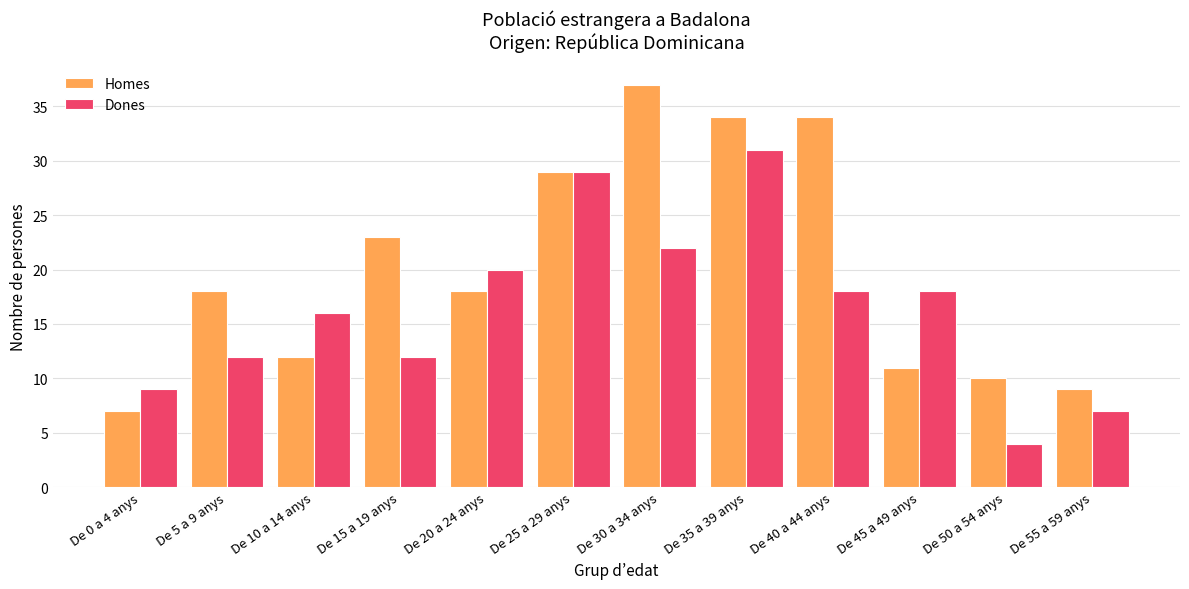

What are all the series names shown in the legend?

Homes, Dones